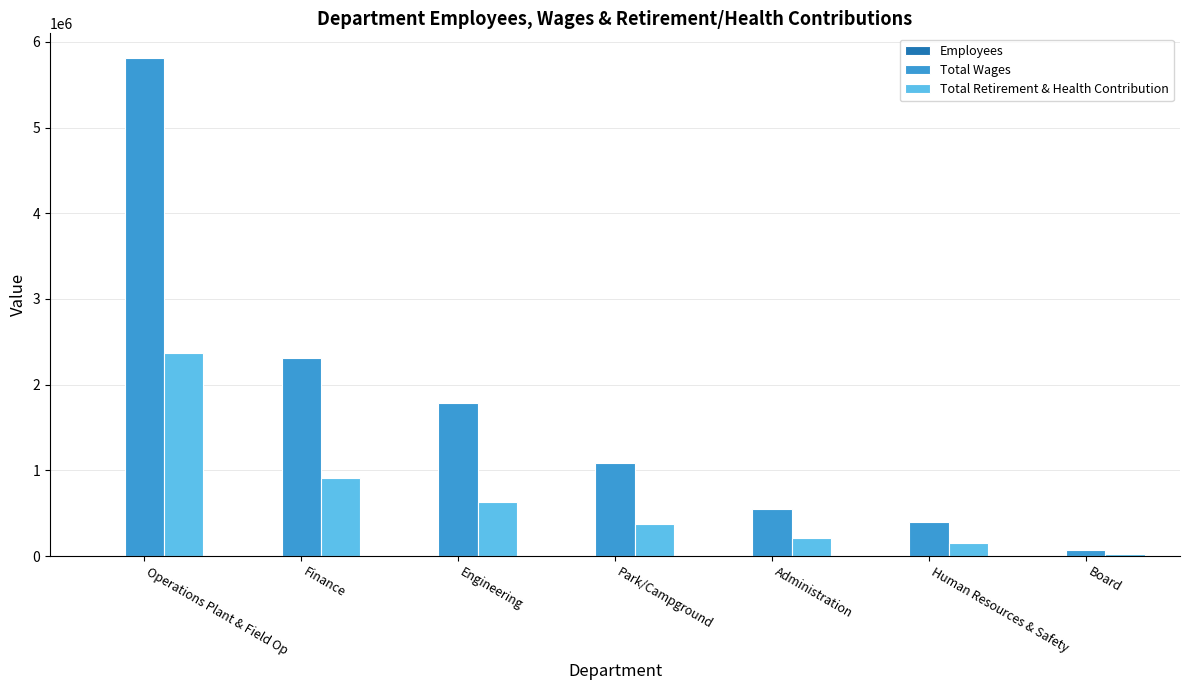

True or false: Total Retirement & Health Contribution has a value of 914855 at Finance.

True